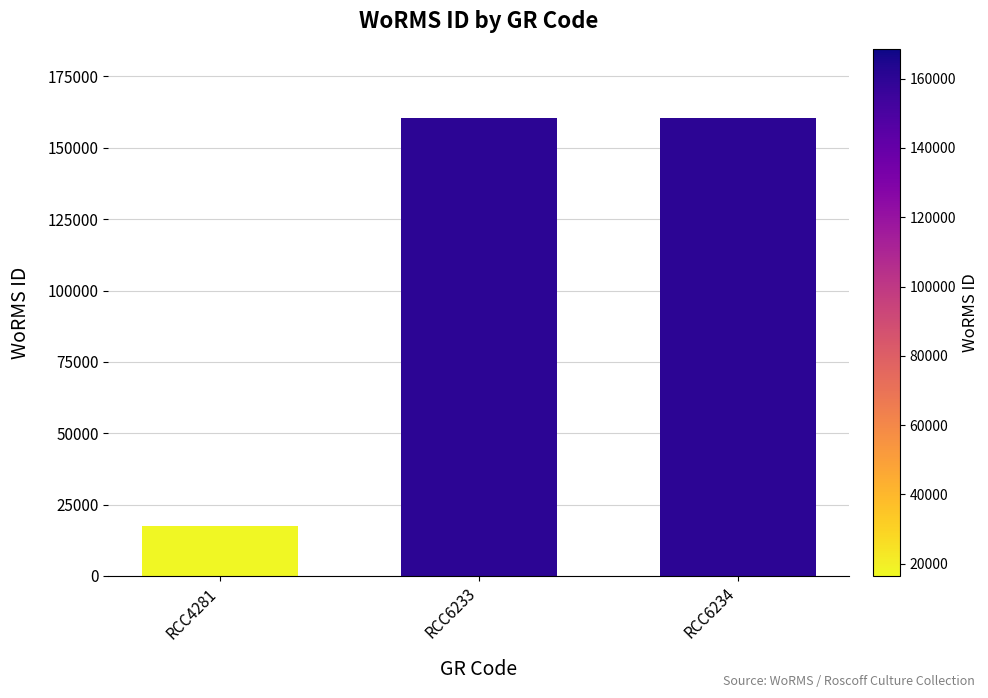

True or false: the data shows 268646 at RCC6233.

False